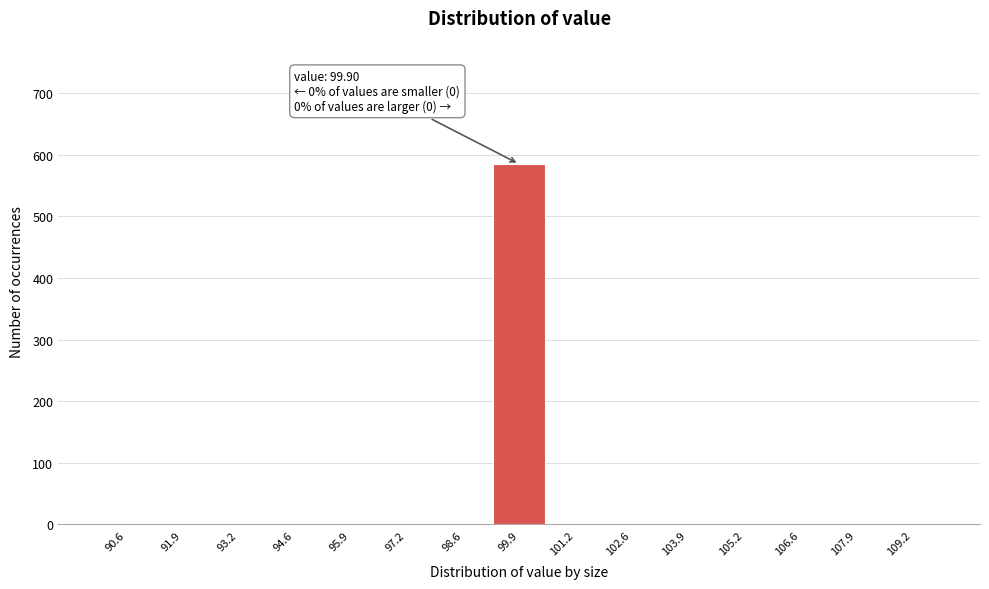

Which range on the x-axis has the tallest bar?

99.2 to 100.6